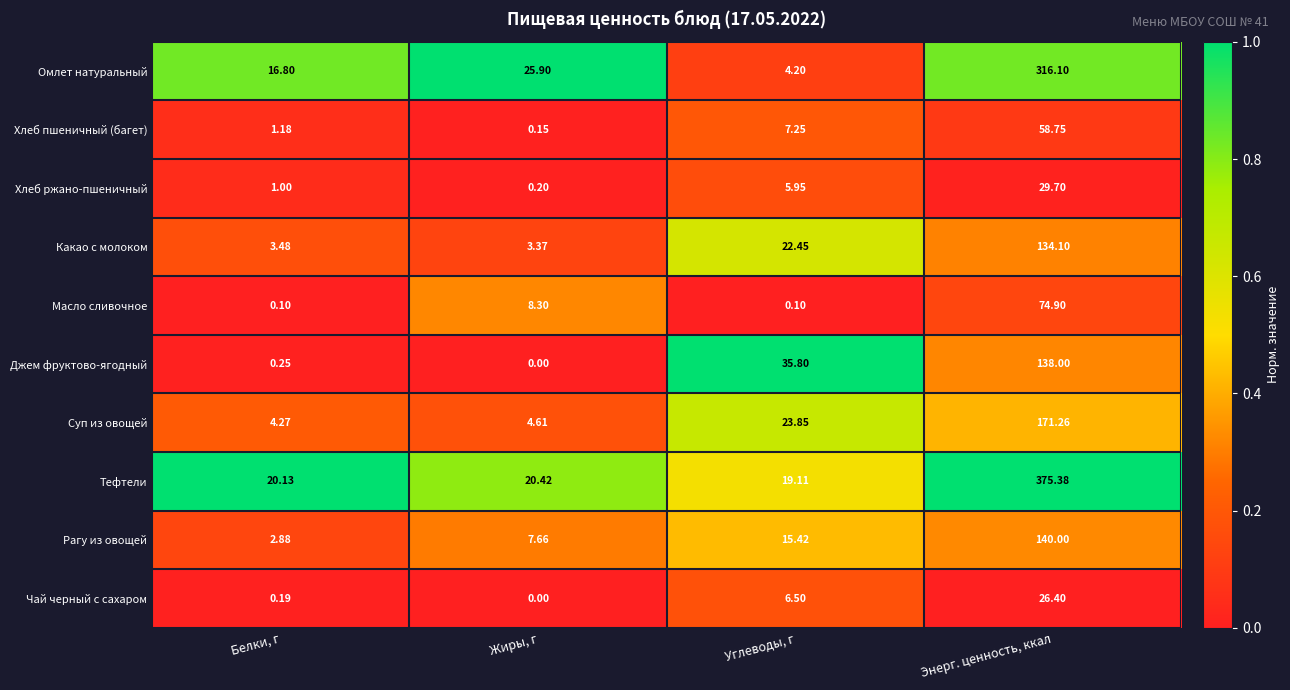

At which label does Суп из овощей reach its peak?

Энерг. ценность, ккал